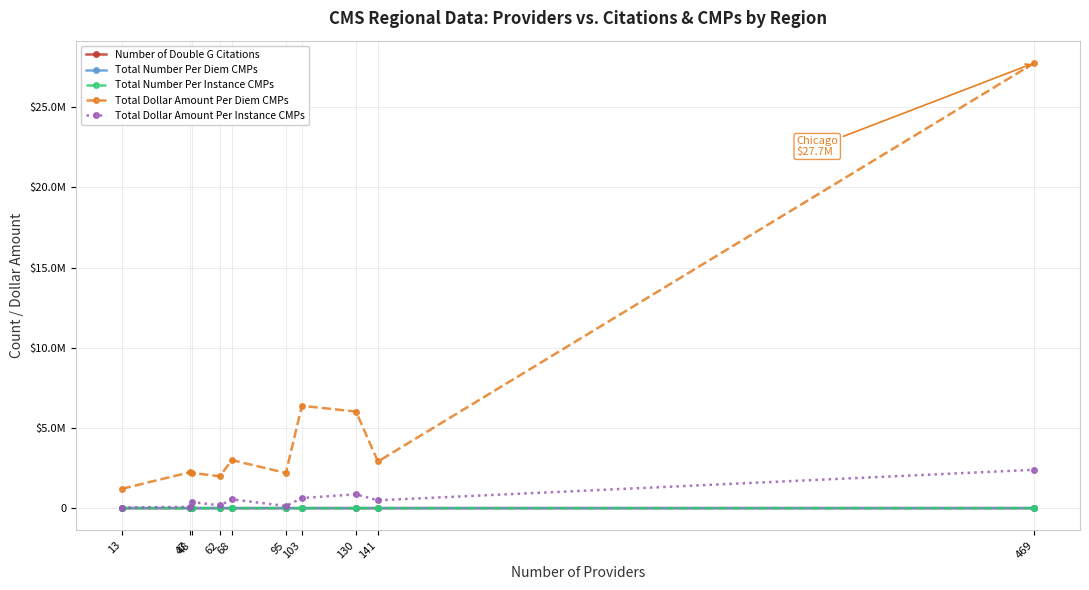

Is this an area chart (filled region under the line)?

No